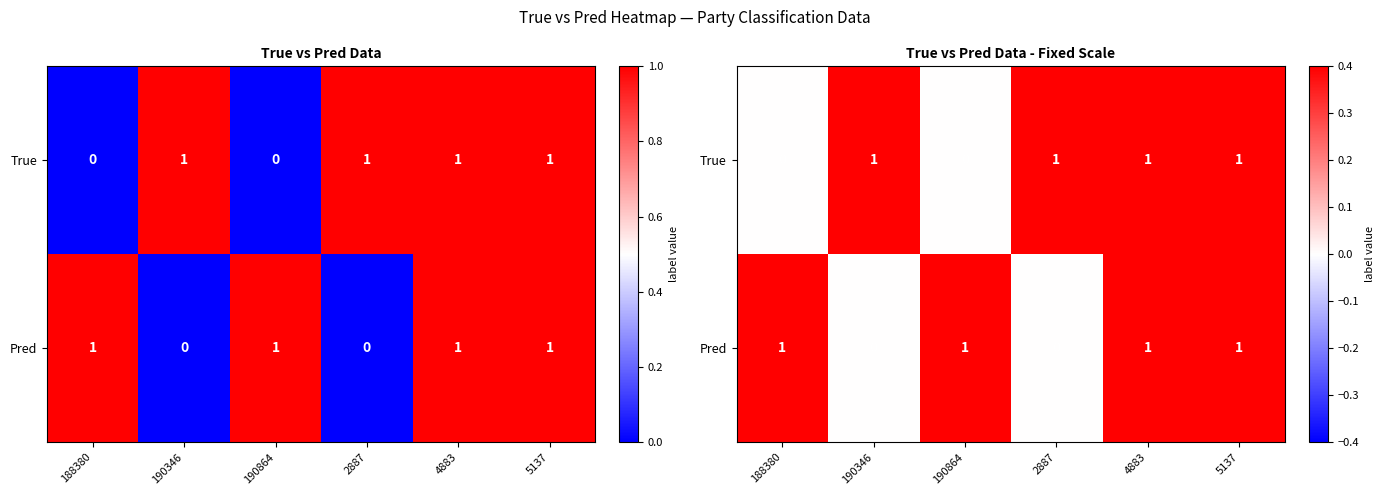

At which category does the chart reach its peak across all series?

190346